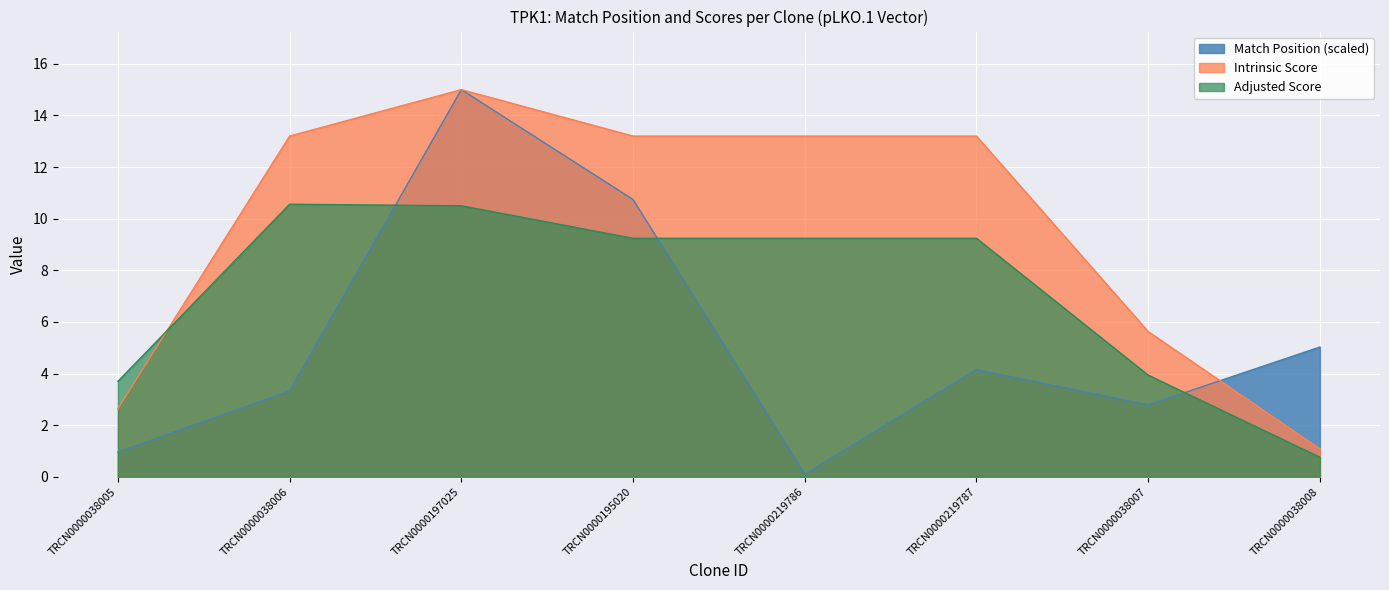

Where is the first local maximum for Intrinsic Score?

TRCN0000197025